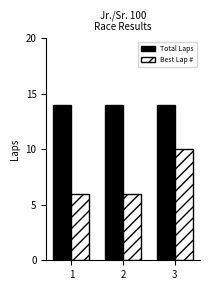

What is the lowest value of the Total Laps series?

14